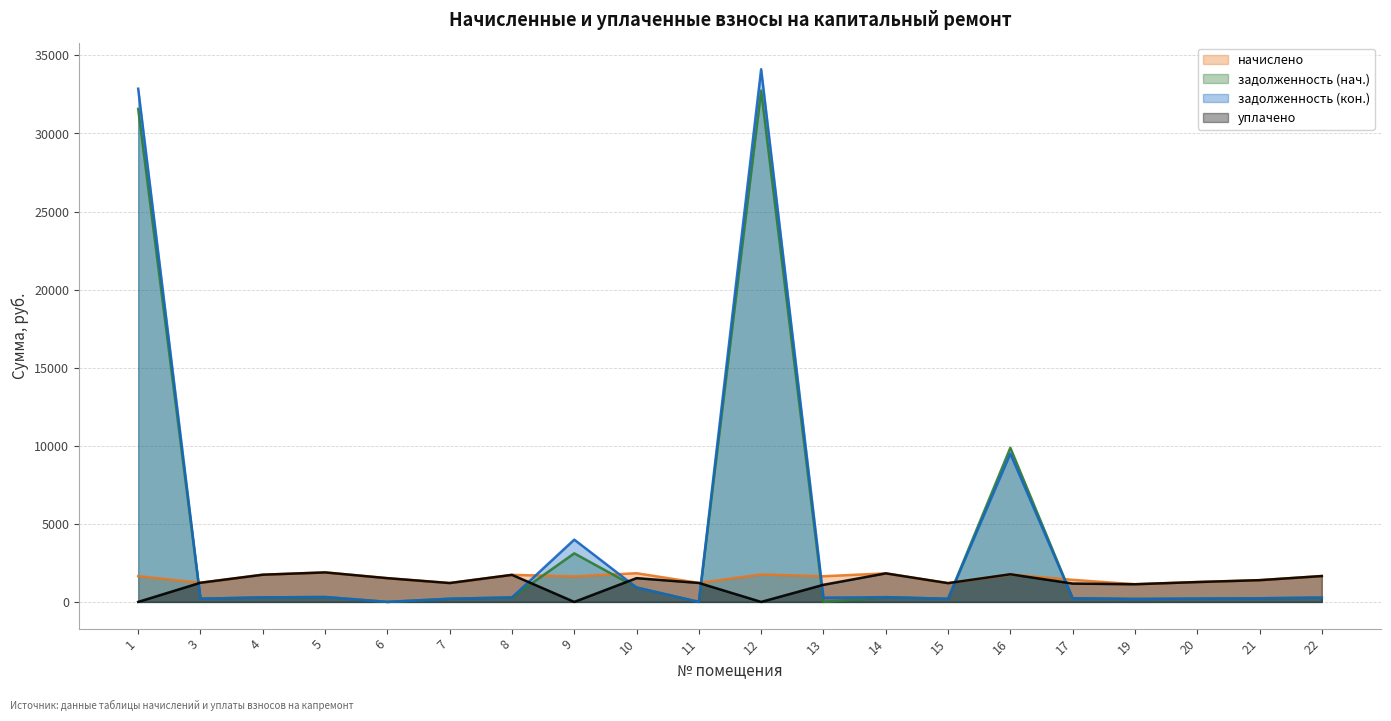

How many data points in задолженность (нач.) are above 276?

10